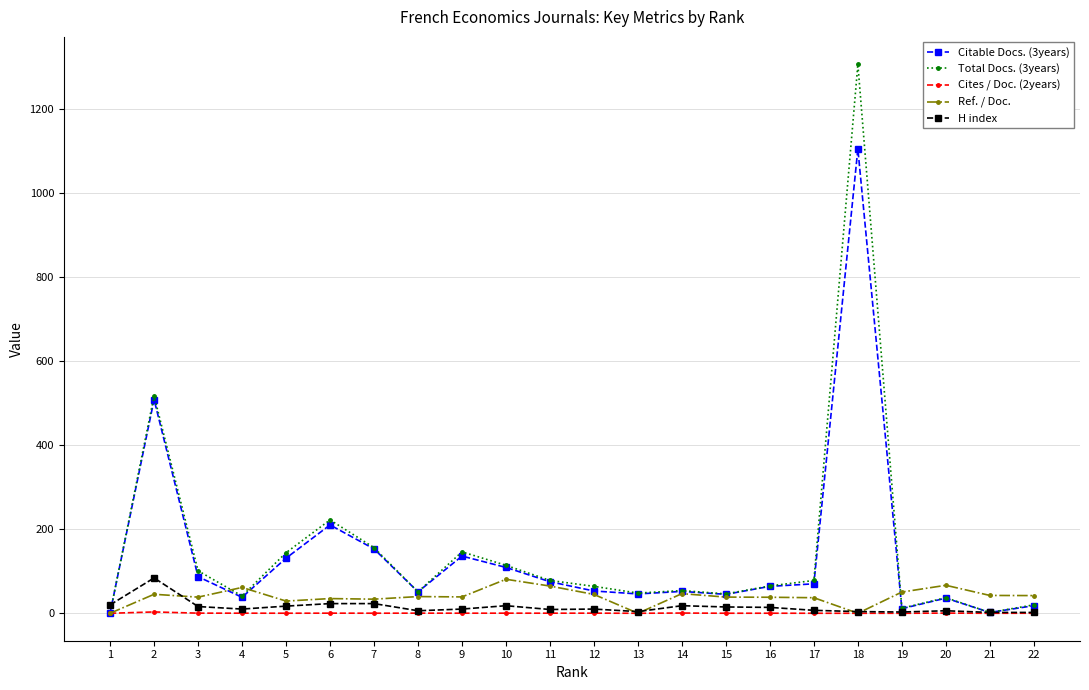

At which label is Total Docs. (3years) closest to 652?

2